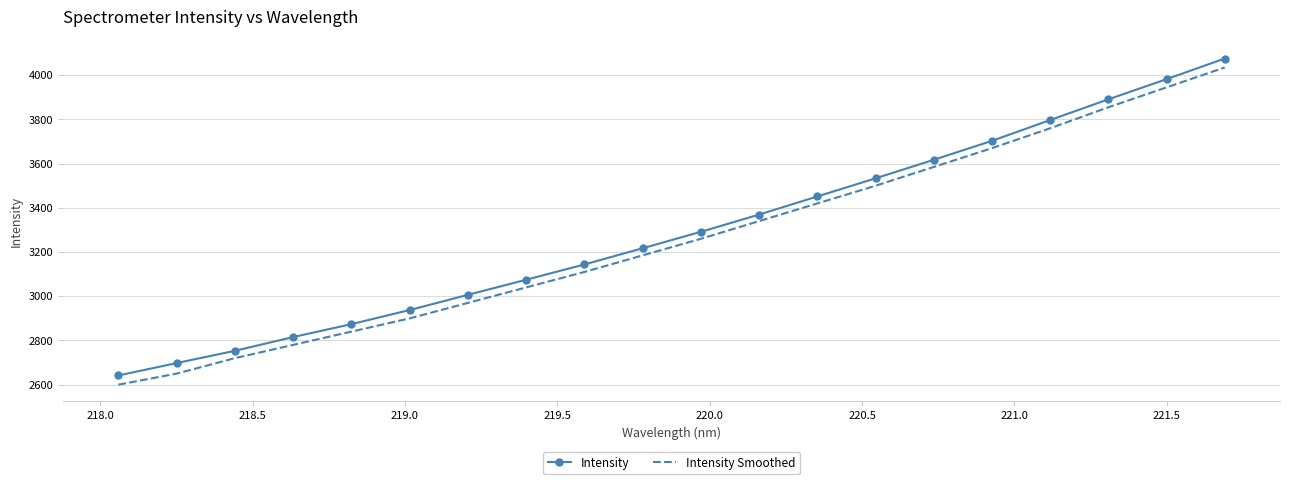

True or false: Intensity Smoothed and Intensity intersect in this chart.

False